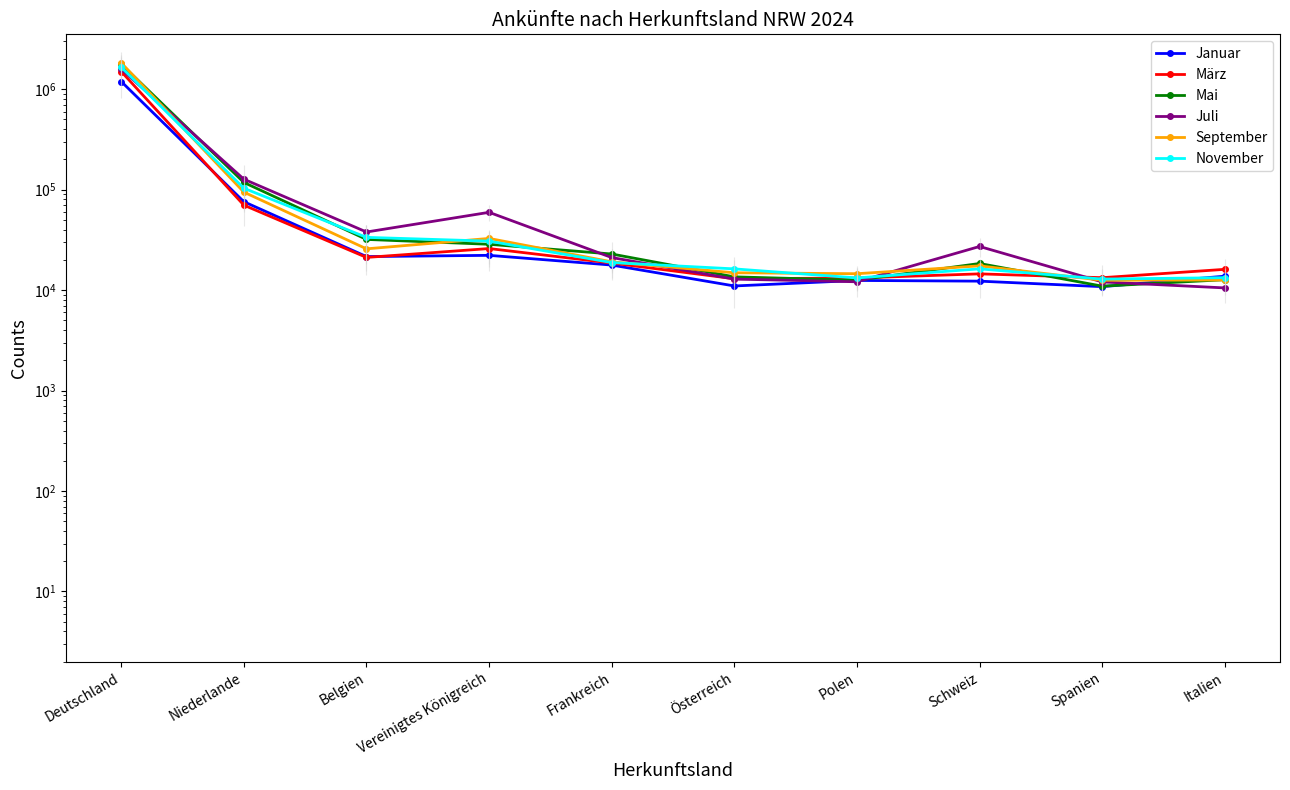

What is the difference between the second highest and second lowest values in the Januar series?

64892